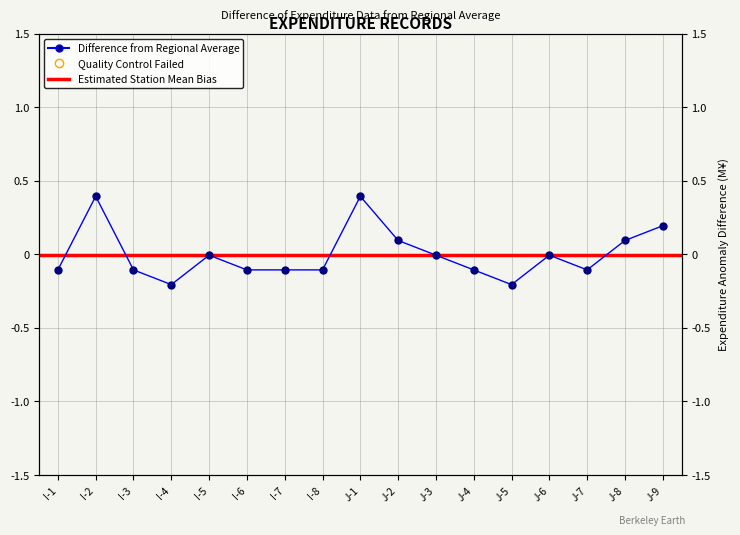

What is the sum of the values at I-6 and I-7?

-0.2